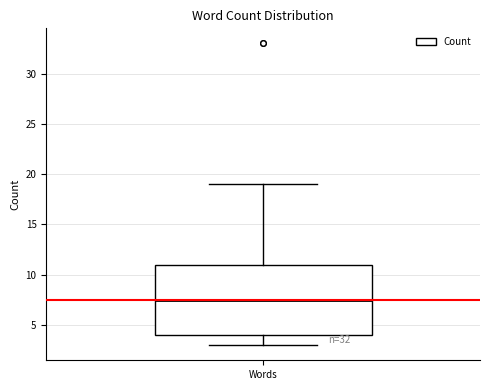

Read this box plot against the y-axis: the position of the median line, the range covered by the box, and the ends of both whiskers. The values are not printed on the chart, so give them approximately, as read against the axis.

median 7.5, box 4.0 to 11.0, whiskers 3.0 to 19.0